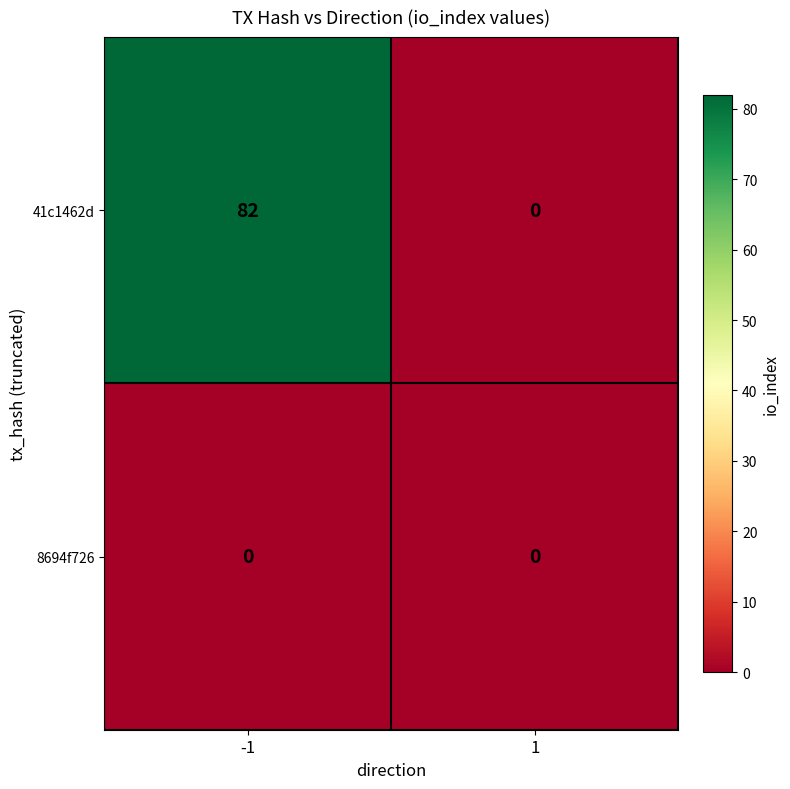

Which series has the largest total across all categories?

41c1462d